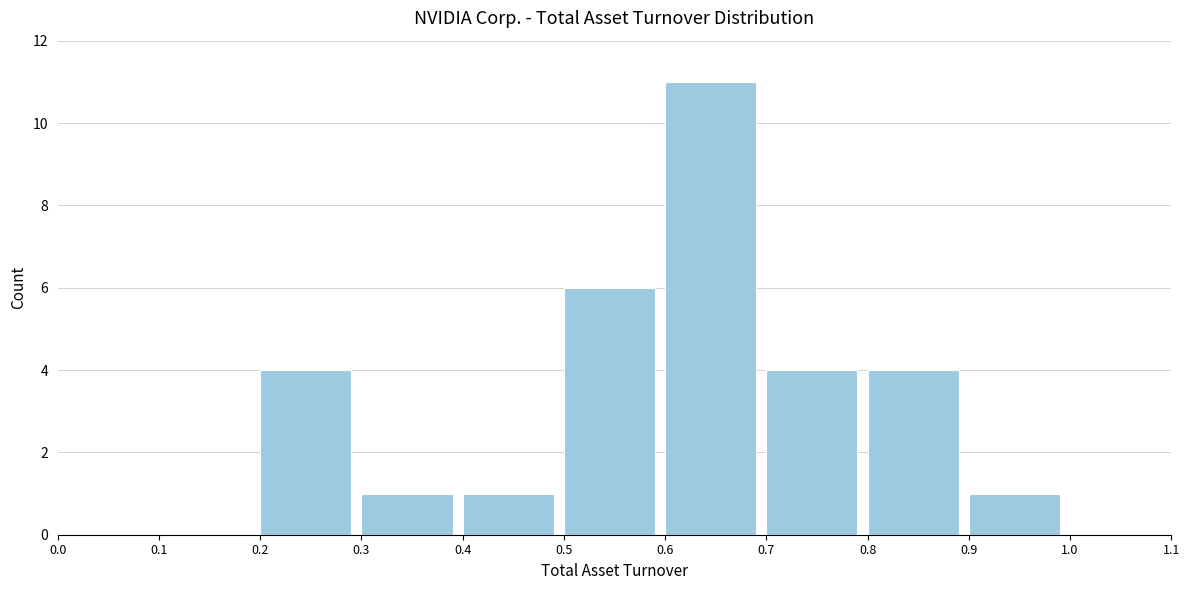

Which range on the x-axis has the tallest bar?

0.6 to 0.7